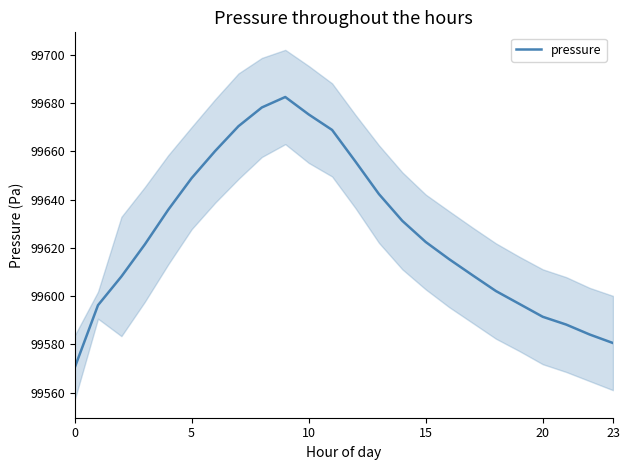

Reading left to right, what are all the values shown in this chart?

99570.2	99596.2	99608.1	99621.4	99635.8	99648.9	99660.1	99670.4	99678.2	99682.6	99675.3	99668.9	99655.8	99642.3	99631.2	99622.4	99615.3	99608.7	99602.1	99596.8	99591.4	99588.2	99584.1	99580.6